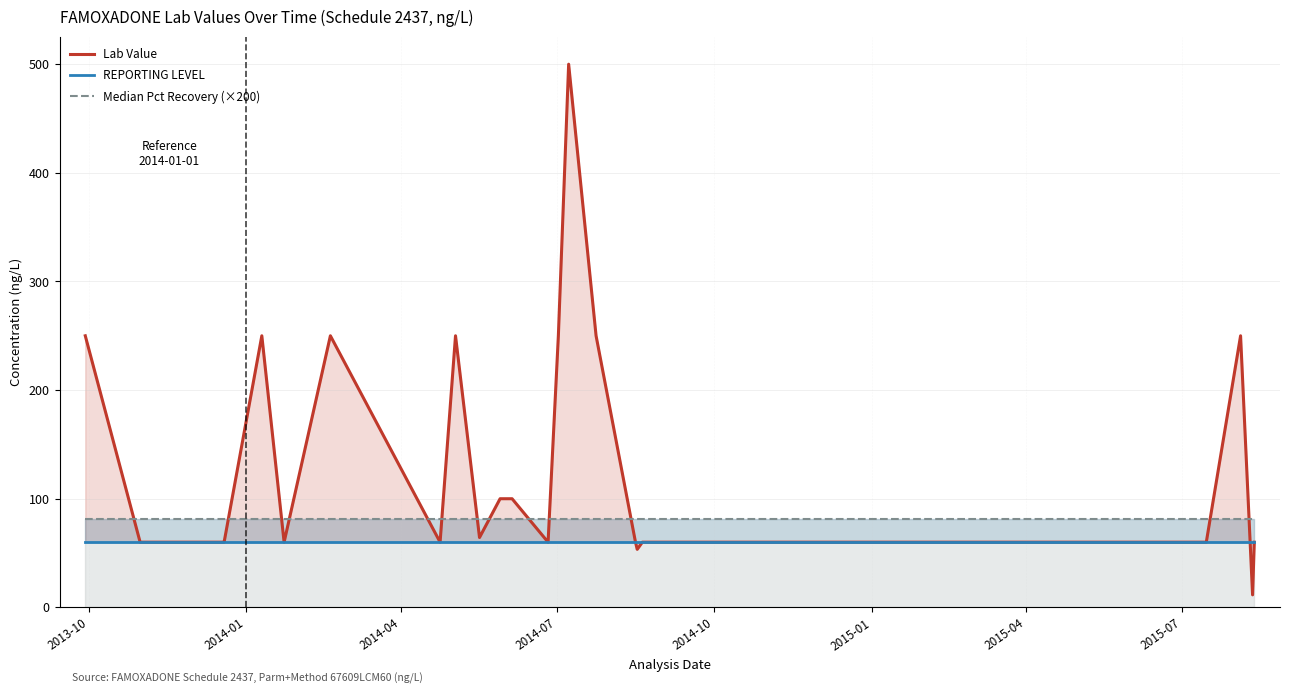

Does the chart have visible grid lines?

Yes